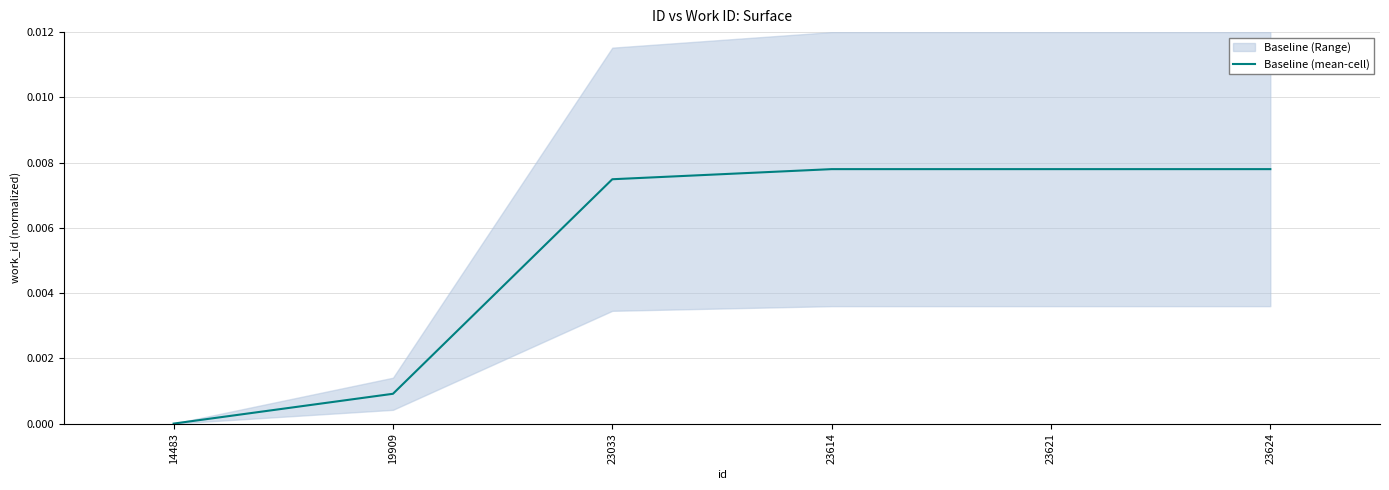

Rank the categories by value from lowest to highest.

14483, 19909, 23033, 23614, 23621, 23624